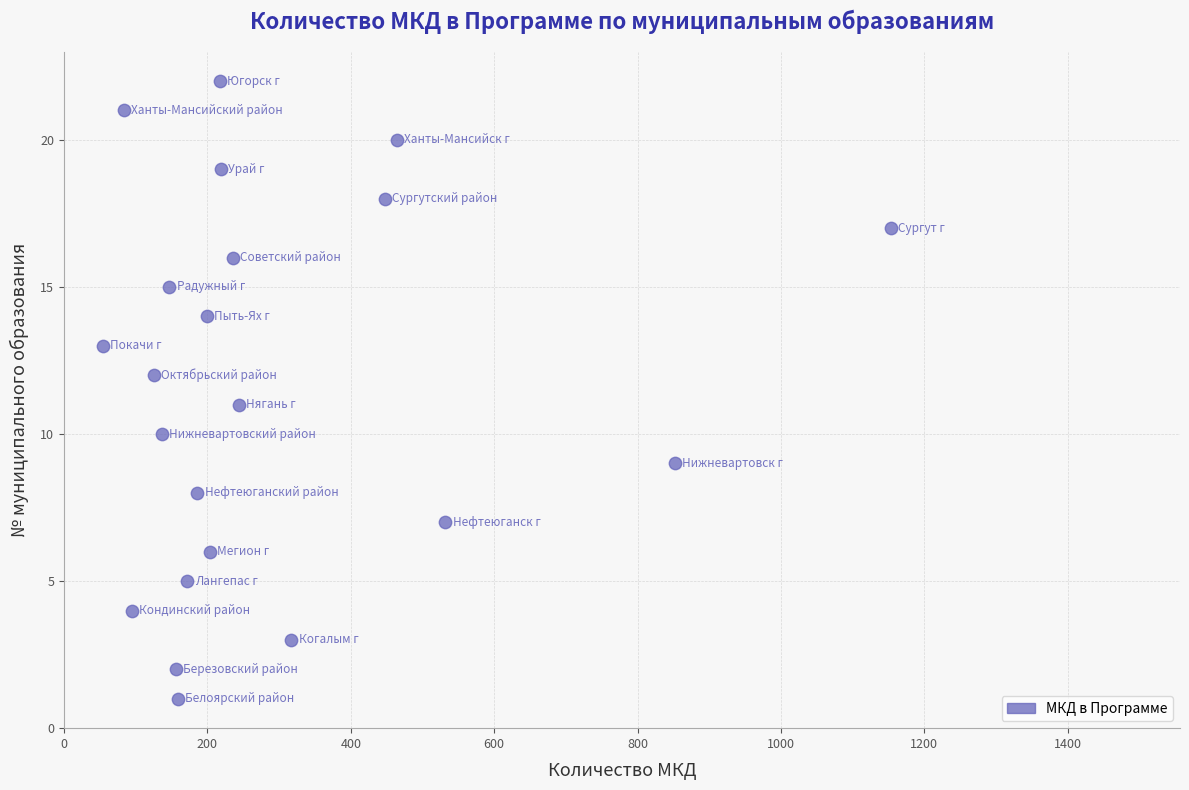

What is the range of X values (max minus min)?

1099